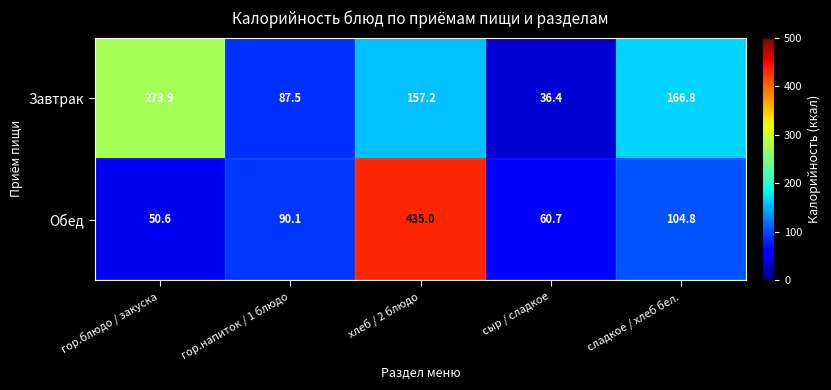

What is the average value of the Обед series?

148.2